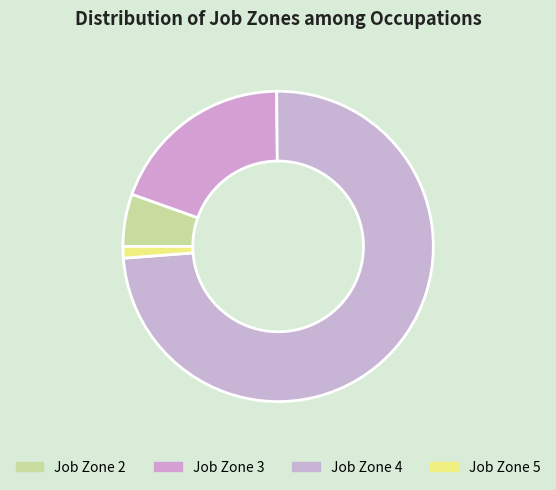

Is there a majority slice in this chart?

Yes